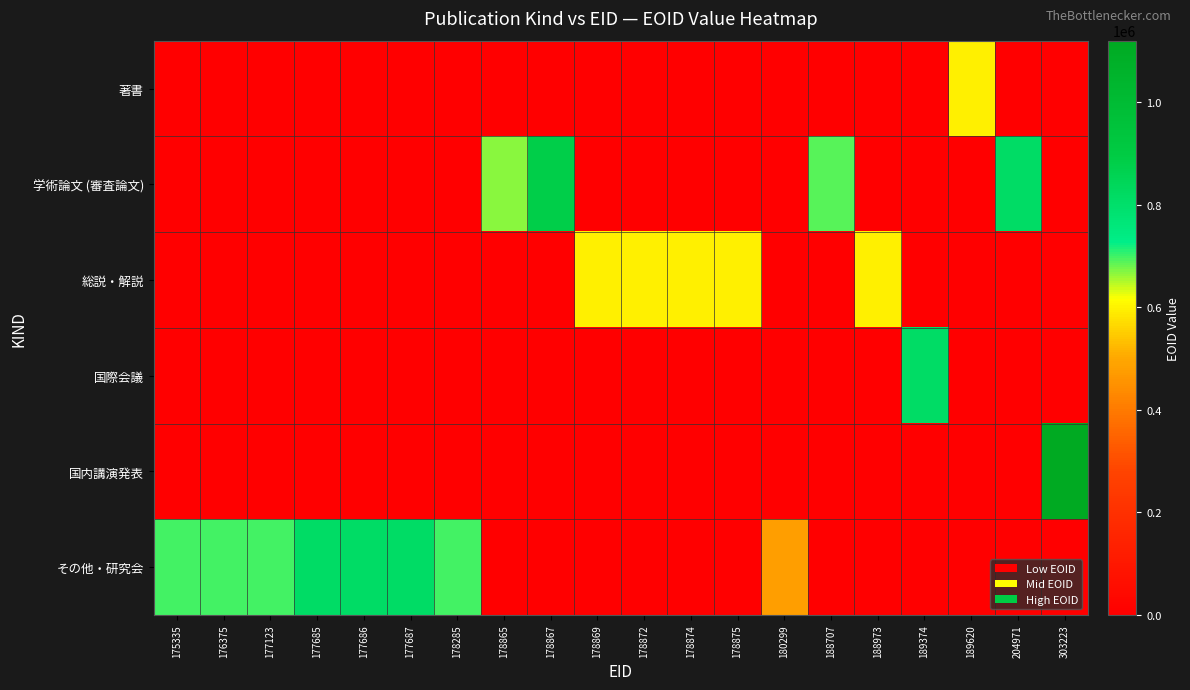

Reading left to right, extract all data points from this chart.

著書: 175335=0	176375=0	177123=0	177685=0	177686=0	177687=0	178285=0	178865=0	178867=0	178869=0	178872=0	178874=0	178875=0	180299=0	188707=0	188973=0	189374=0	189620=596714	204971=0	303223=0
学術論文 (審査論文): 175335=0	176375=0	177123=0	177685=0	177686=0	177687=0	178285=0	178865=666165	178867=880519	178869=0	178872=0	178874=0	178875=0	180299=0	188707=690194	188973=0	189374=0	189620=0	204971=813560	303223=0
総説・解説: 175335=0	176375=0	177123=0	177685=0	177686=0	177687=0	178285=0	178865=0	178867=0	178869=596696	178872=596697	178874=596698	178875=596699	180299=0	188707=0	188973=596700	189374=0	189620=0	204971=0	303223=0
国際会議: 175335=0	176375=0	177123=0	177685=0	177686=0	177687=0	178285=0	178865=0	178867=0	178869=0	178872=0	178874=0	178875=0	180299=0	188707=0	188973=0	189374=813586	189620=0	204971=0	303223=0
国内講演発表: 175335=0	176375=0	177123=0	177685=0	177686=0	177687=0	178285=0	178865=0	178867=0	178869=0	178872=0	178874=0	178875=0	180299=0	188707=0	188973=0	189374=0	189620=0	204971=0	303223=1120158
その他・研究会: 175335=698323	176375=698324	177123=698325	177685=813519	177686=813559	177687=813585	178285=698326	178865=0	178867=0	178869=0	178872=0	178874=0	178875=0	180299=476969	188707=0	188973=0	189374=0	189620=0	204971=0	303223=0